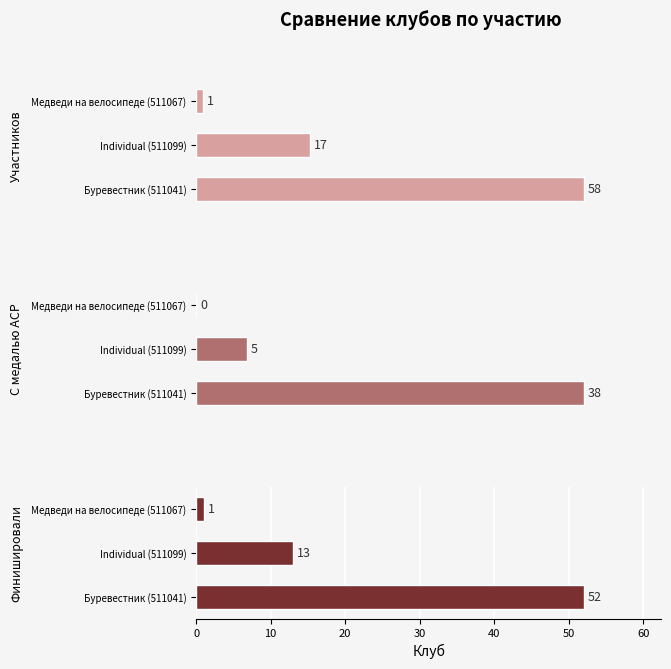

Is it true that Финишировали equals 17 at 0?

False